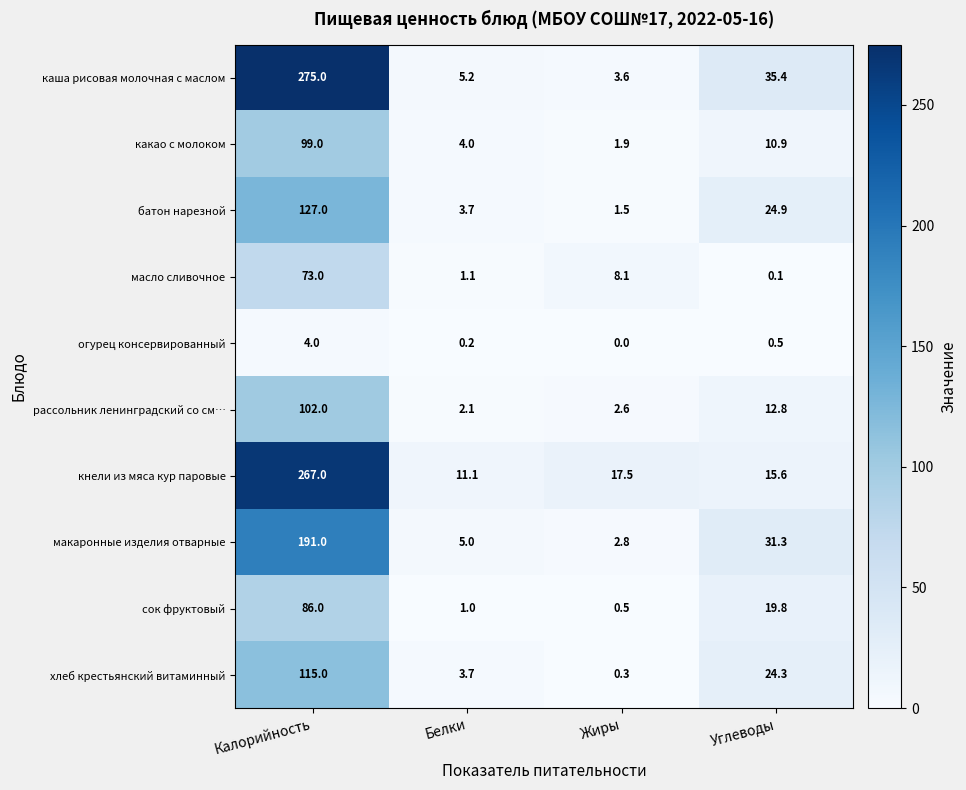

Which series has the widest spread of values?

каша рисовая молочная с маслом